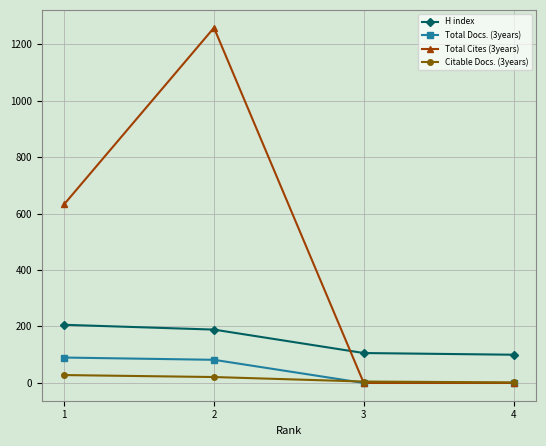

Which series has the largest range (max minus min)?

Total Cites (3years)